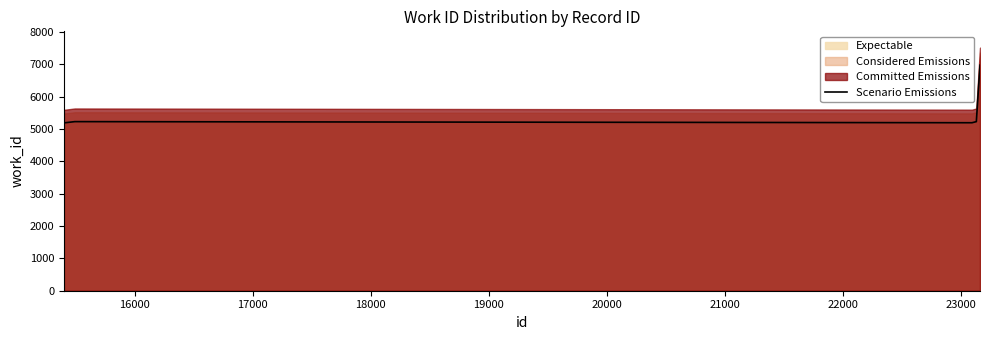

What is the minimum value shown in the chart?

5197.5